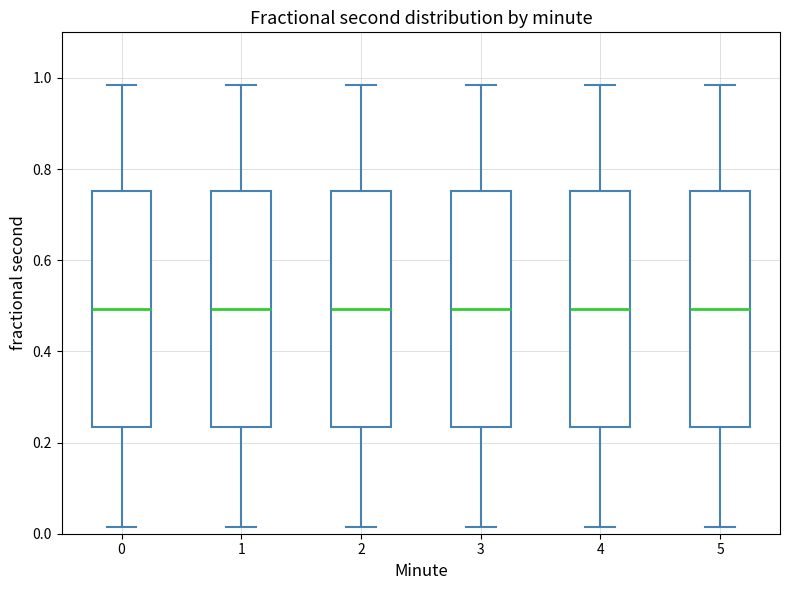

Where is the upper edge of the box at x = 3 on the y-axis? The values are not printed on the chart, so give them approximately, as read against the axis.

0.76